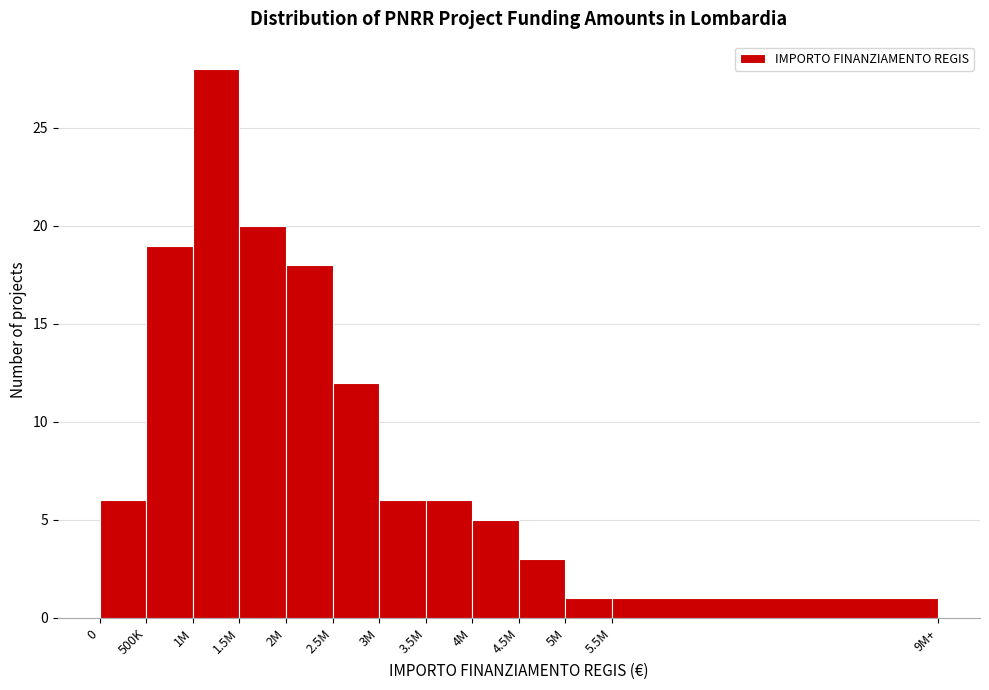

Reading left to right, what are all the values shown in this chart?

6	19	28	20	18	12	6	6	5	3	1	1